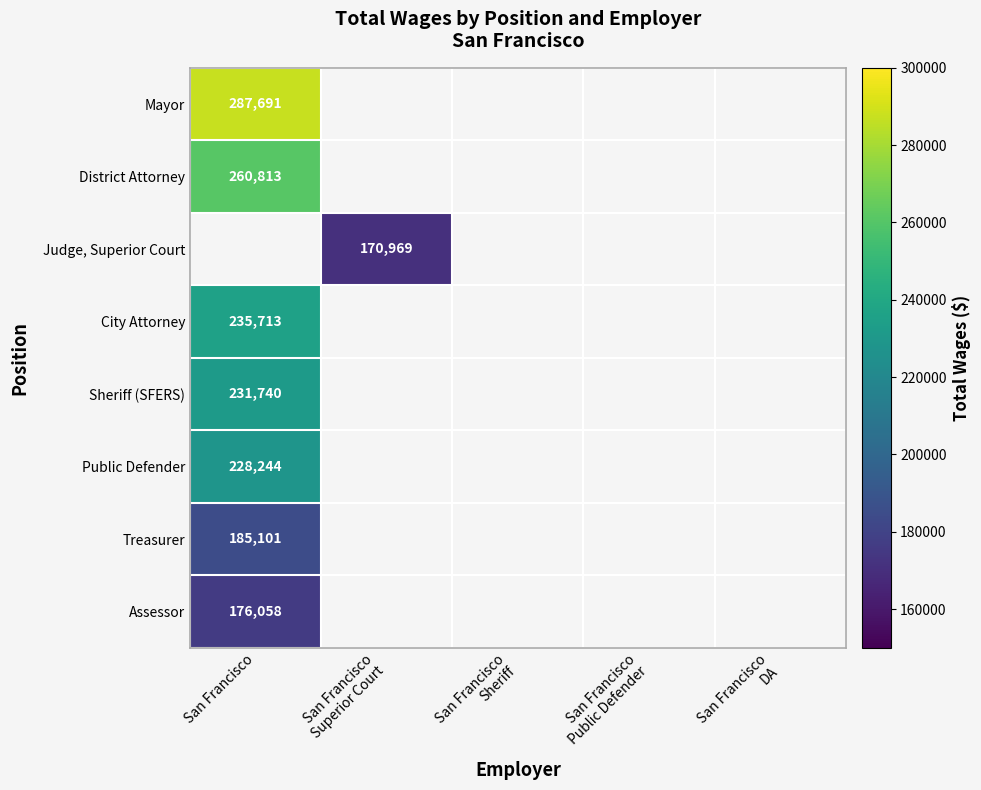

The Public Defender series shows 108202 at San Francisco. True or false?

False